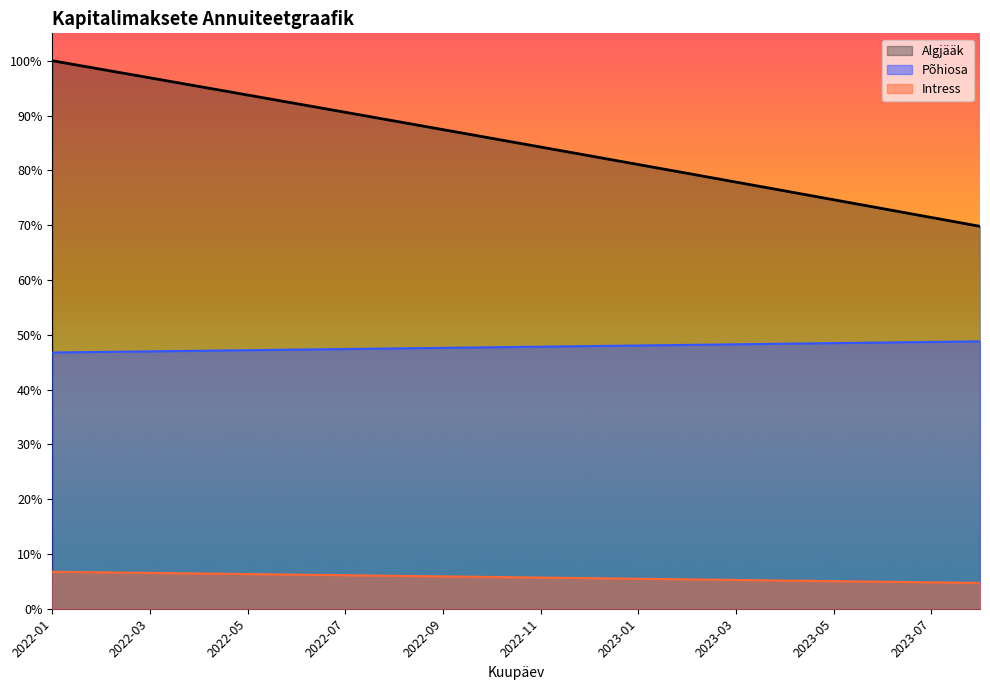

The Intress series shows 1647.4 at 2022-07. True or false?

False